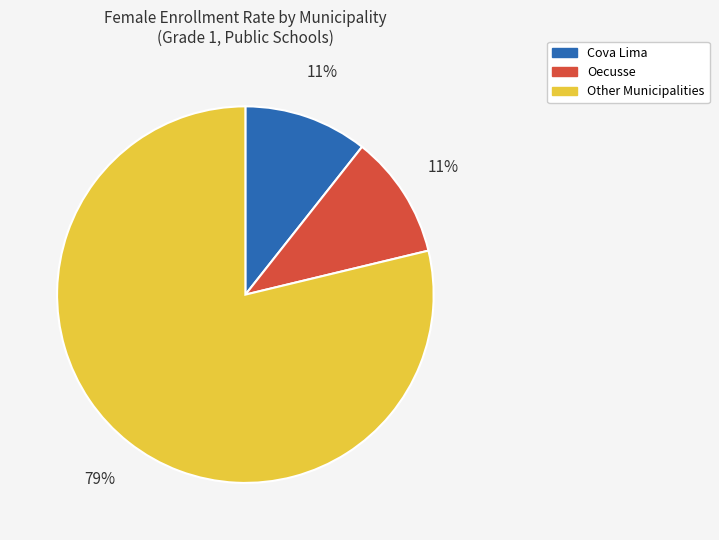

Which slice is the largest?

Other Municipalities